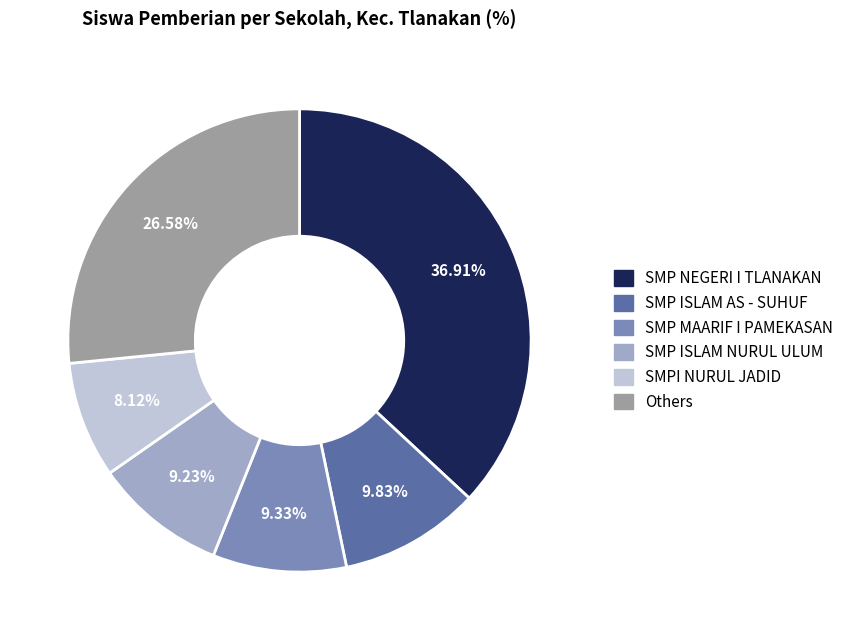

Does any single category account for the majority?

No